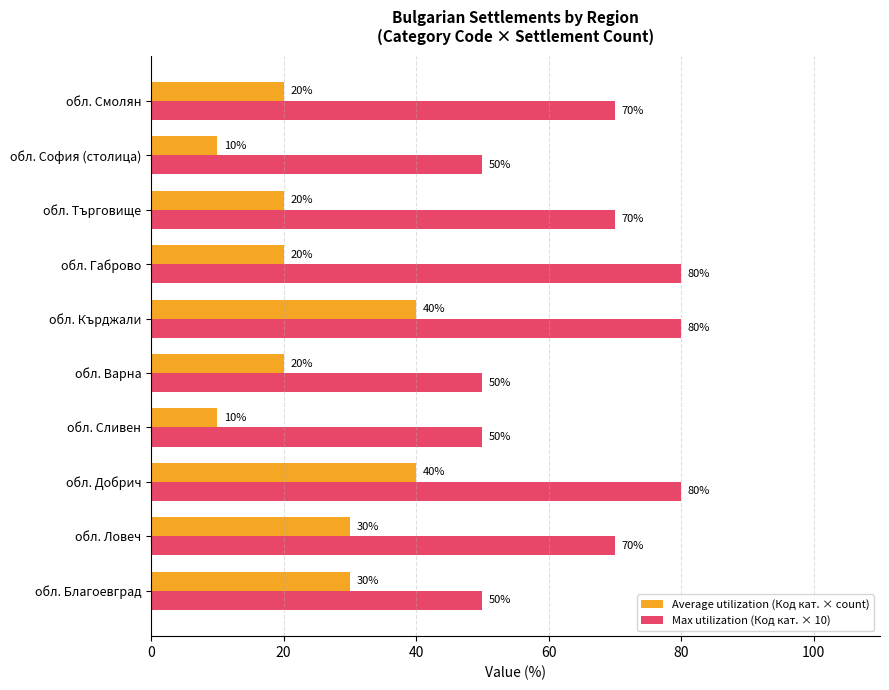

At how many categories does at least one series exceed 63?

6